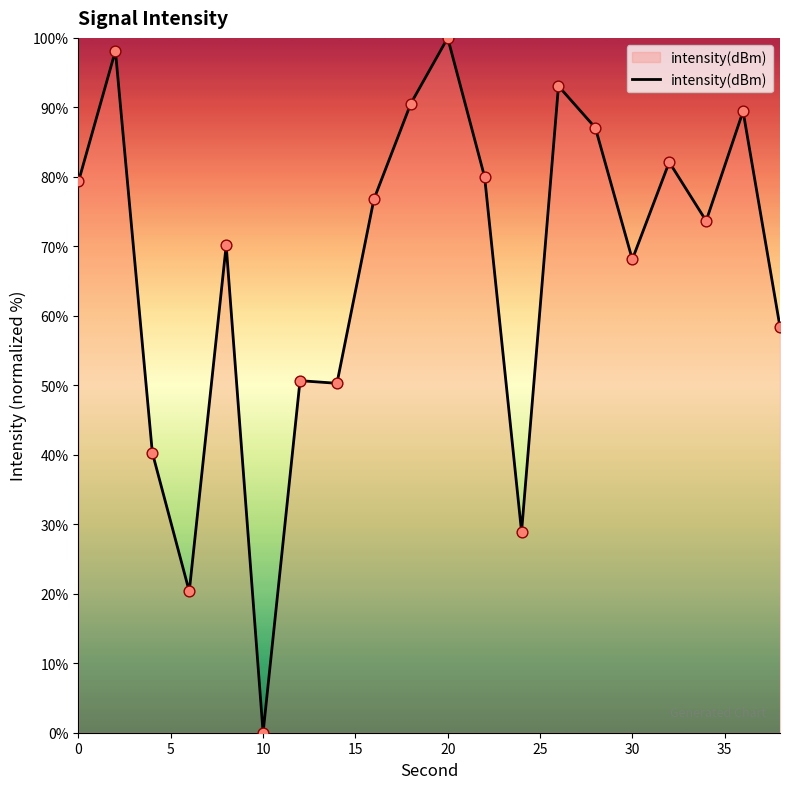

What is the greatest value displayed?

100.0